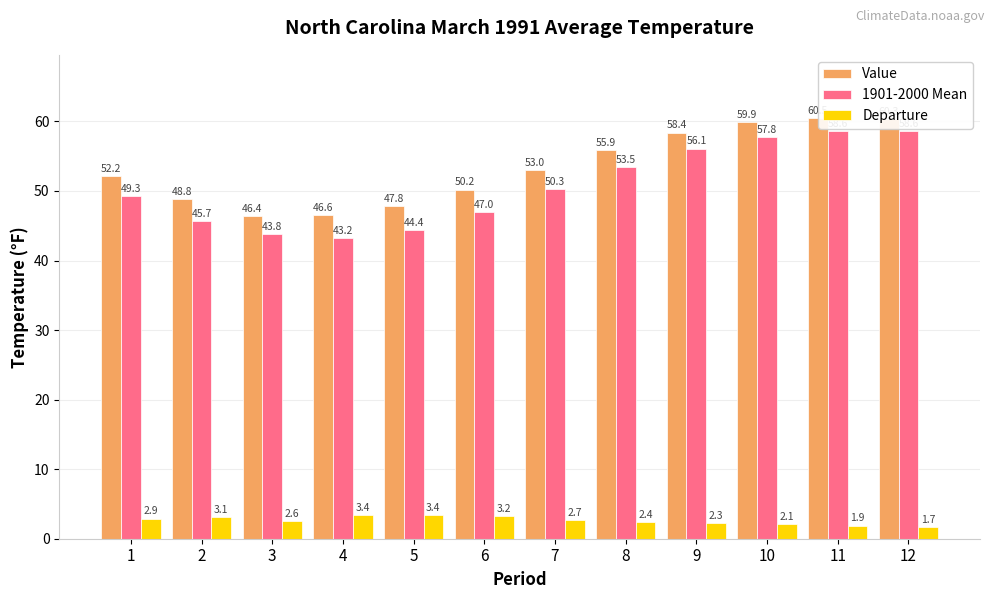

At which category is the sum across all series the highest?

11